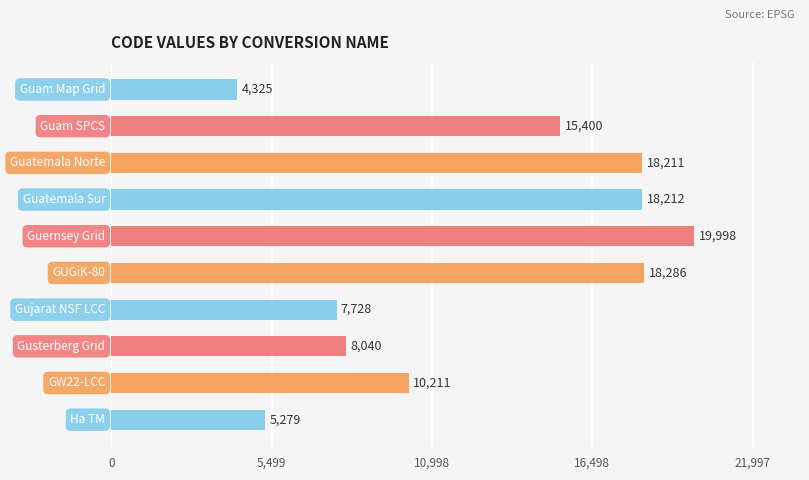

What is the minimum value shown in the chart?

4325